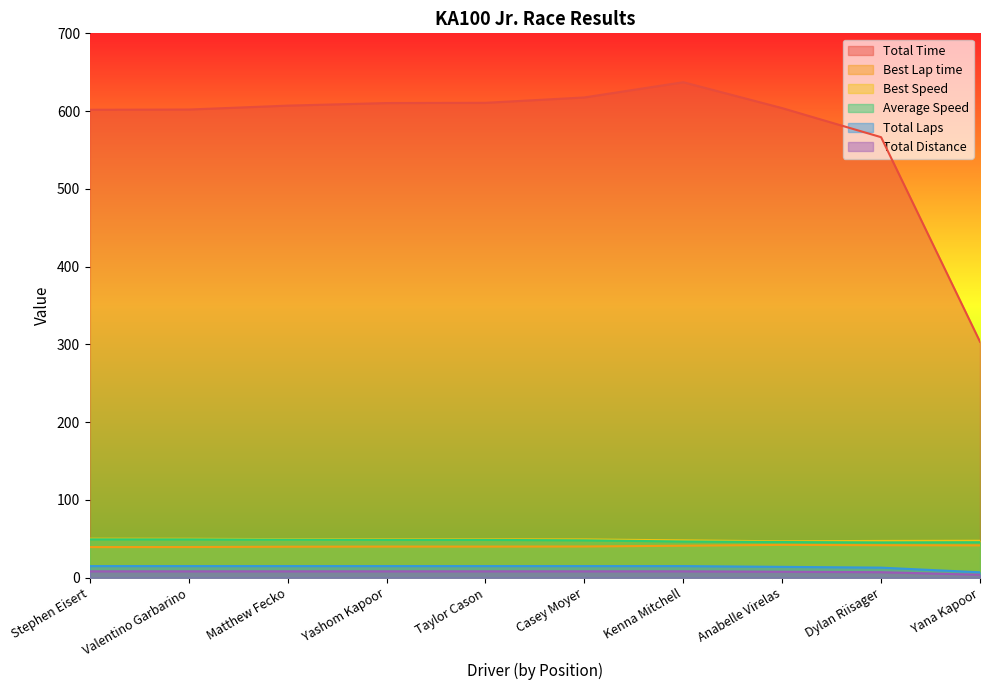

Reading right to left, list all the values displayed in this chart.

Total Time: 303.4	566.5	603.8	637.2	617.6	610.7	610.4	607.1	602.0	601.7
Best Lap time: 41.6	41.8	42.3	41.2	40.2	40.1	40.1	39.9	39.5	39.4
Best Speed: 47.6	47.3	46.9	48.1	49.3	49.4	49.4	49.6	50.1	50.2
Average Speed: 45.7	45.4	45.9	46.6	48.1	48.6	48.7	48.9	49.3	49.4
Total Laps: 7.0	13.0	14.0	15.0	15.0	15.0	15.0	15.0	15.0	15.0
Total Distance: 3.9	7.2	7.7	8.2	8.2	8.2	8.2	8.2	8.2	8.2